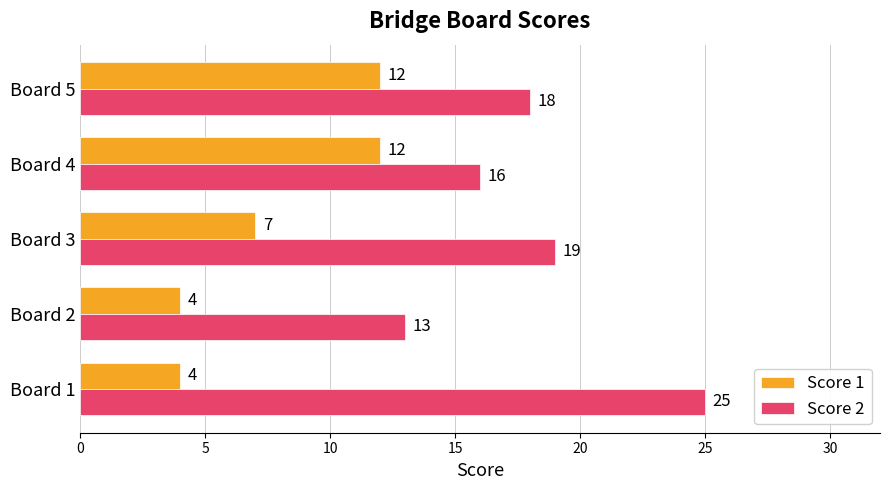

At which label is Score 1 closest to 8?

Board 3